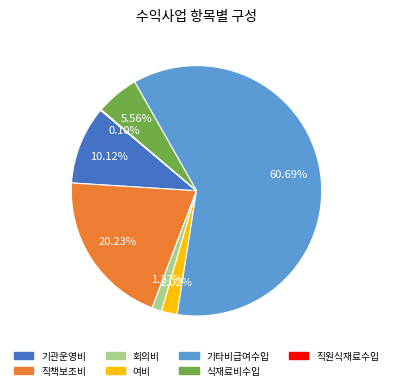

To the nearest percent, what is the difference between the largest and smallest slice percentages?

61%